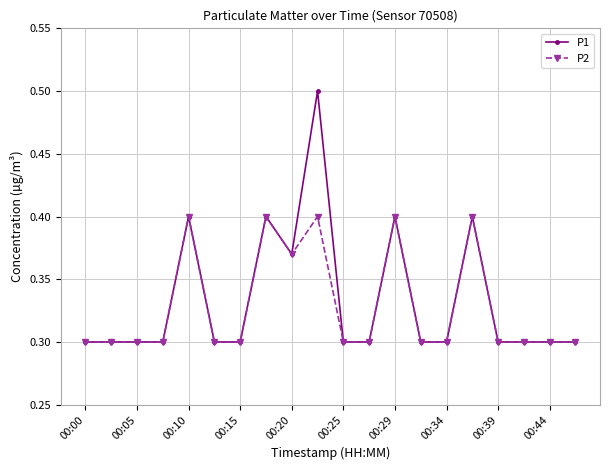

What is the smallest value displayed?

0.3